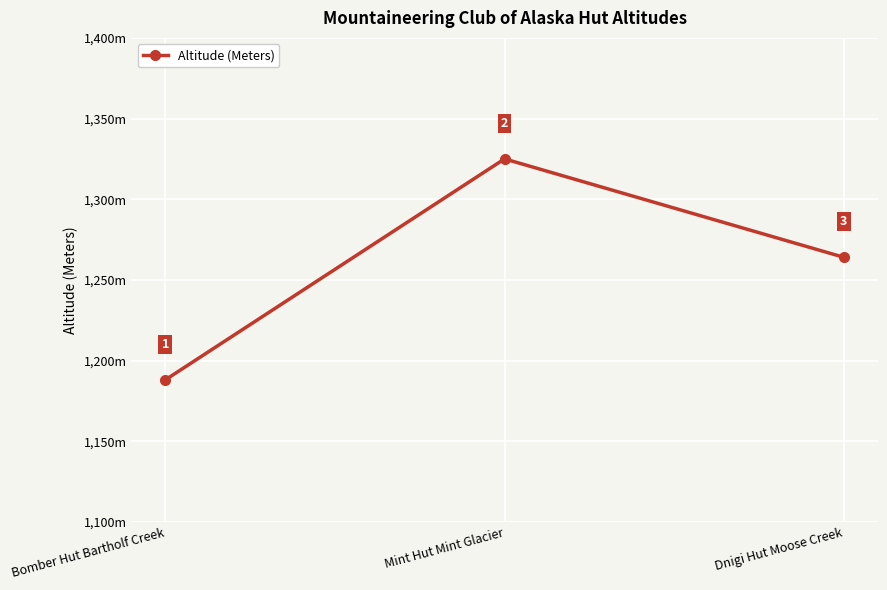

What is the maximum value shown in the chart?

1325